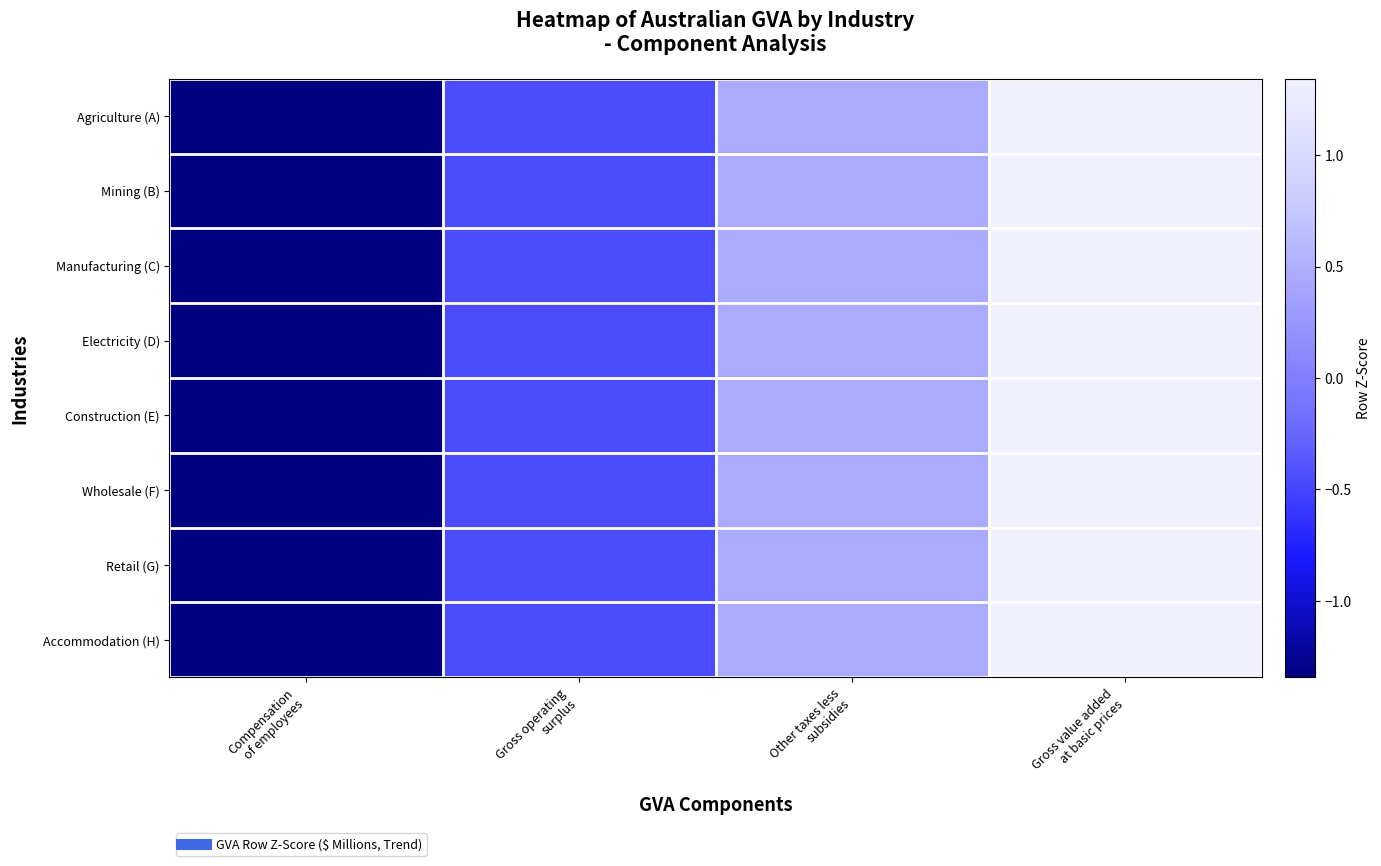

Reading left to right, transcribe all the data shown in this chart.

Agriculture (A): Compensation
of employees=-1.3	Gross operating
surplus=-0.4	Other taxes less
subsidies=0.4	Gross value added
at basic prices=1.3
Mining (B): Compensation
of employees=-1.3	Gross operating
surplus=-0.4	Other taxes less
subsidies=0.4	Gross value added
at basic prices=1.3
Manufacturing (C): Compensation
of employees=-1.3	Gross operating
surplus=-0.4	Other taxes less
subsidies=0.4	Gross value added
at basic prices=1.3
Electricity (D): Compensation
of employees=-1.3	Gross operating
surplus=-0.4	Other taxes less
subsidies=0.4	Gross value added
at basic prices=1.3
Construction (E): Compensation
of employees=-1.3	Gross operating
surplus=-0.4	Other taxes less
subsidies=0.4	Gross value added
at basic prices=1.3
Wholesale (F): Compensation
of employees=-1.3	Gross operating
surplus=-0.4	Other taxes less
subsidies=0.4	Gross value added
at basic prices=1.3
Retail (G): Compensation
of employees=-1.3	Gross operating
surplus=-0.4	Other taxes less
subsidies=0.4	Gross value added
at basic prices=1.3
Accommodation (H): Compensation
of employees=-1.3	Gross operating
surplus=-0.4	Other taxes less
subsidies=0.4	Gross value added
at basic prices=1.3